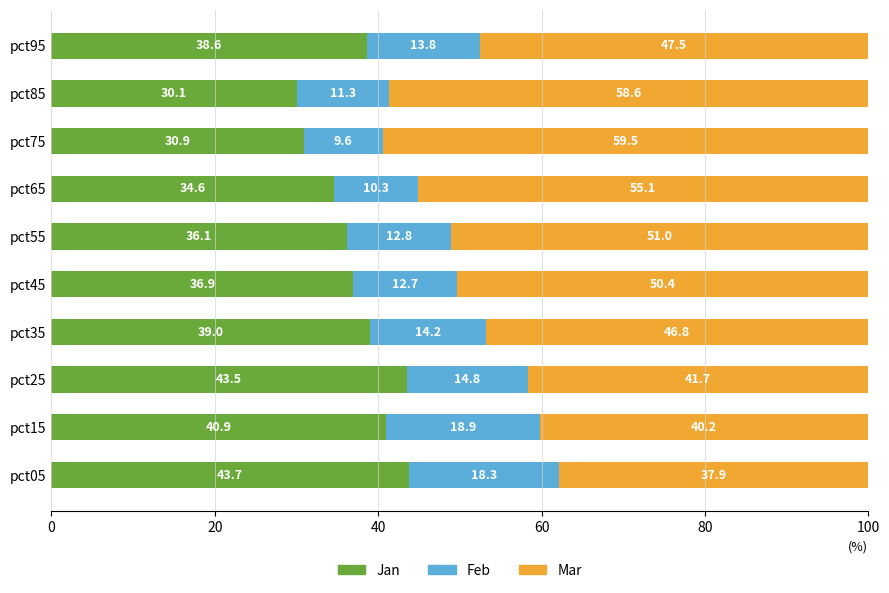

What is the sum of the Jan values at pct85 and pct55?

66.2